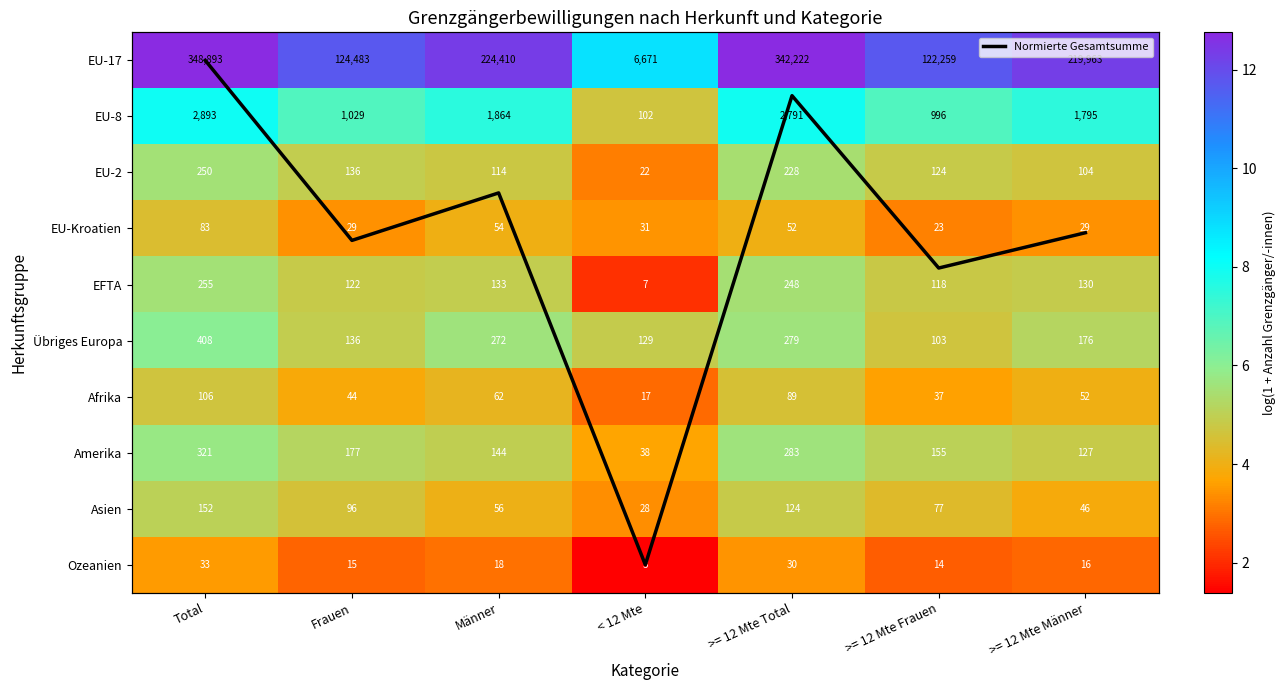

Which category has the highest value in the Amerika series?

Total